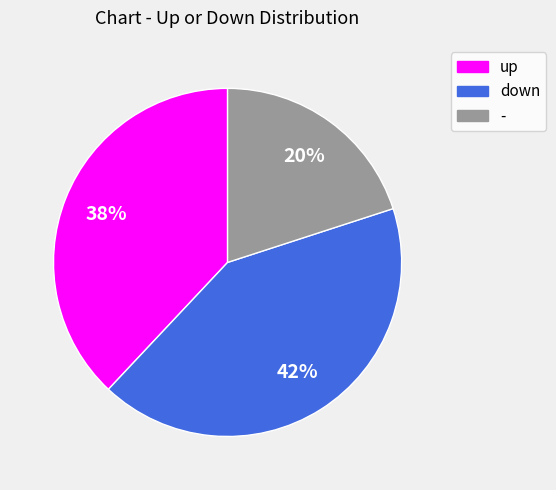

Which slice is the largest?

down